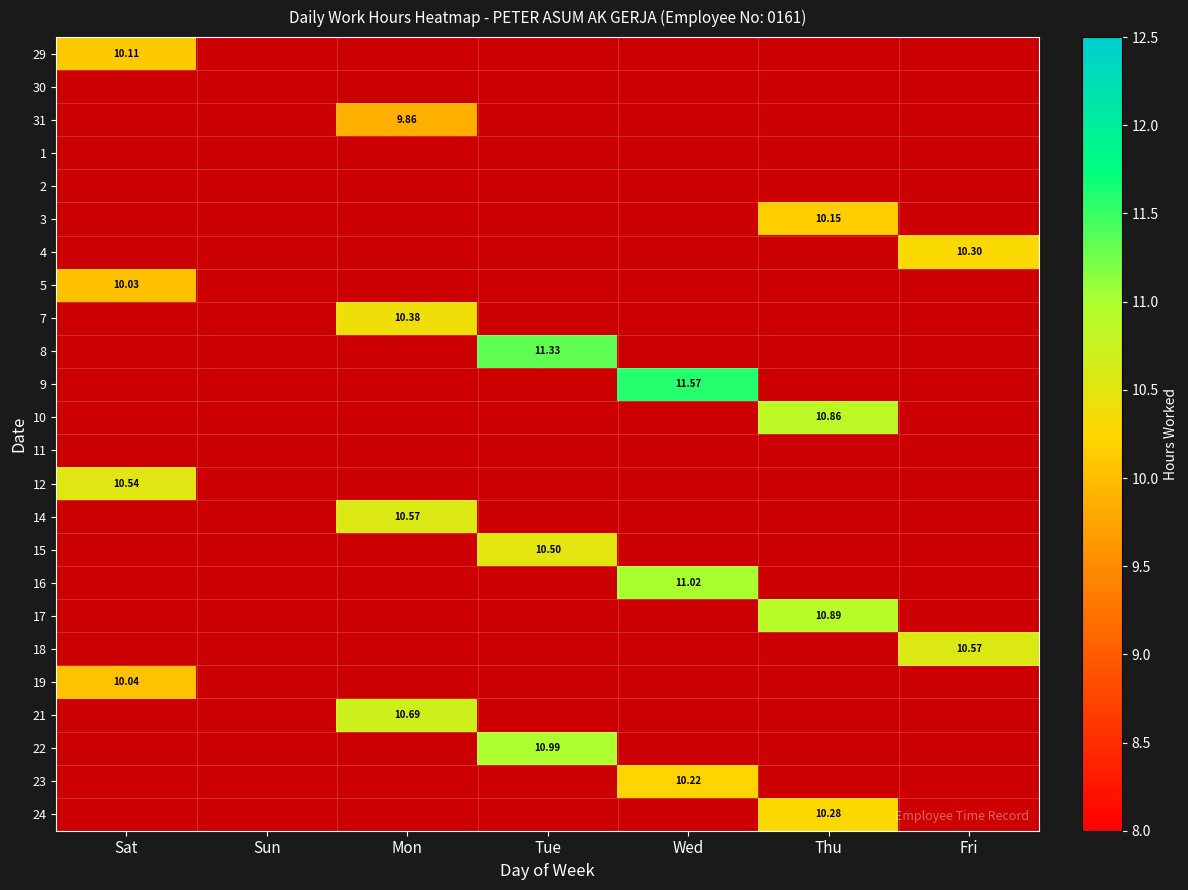

How many positive values does the 3 series have?

1